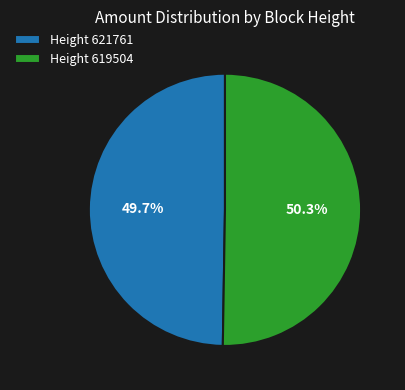

Count the number of slices in the pie.

2